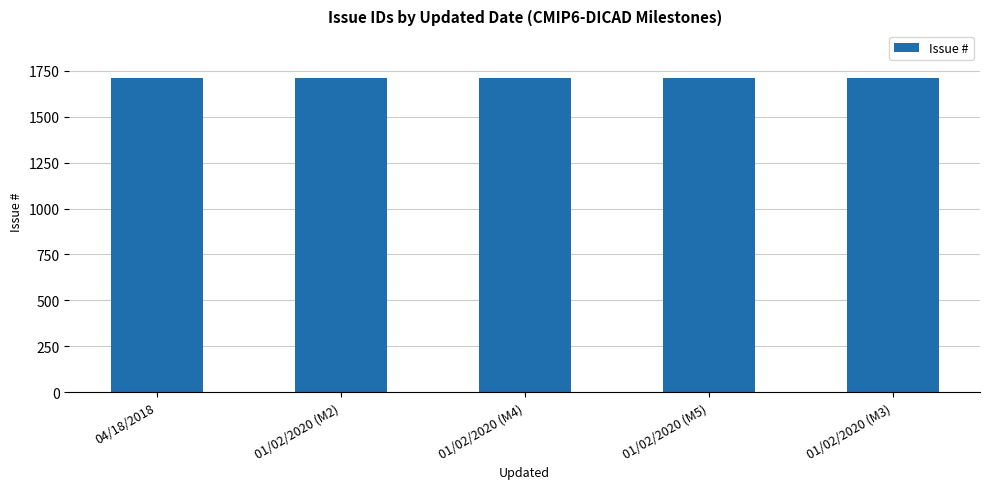

How many data points does each series have?

5